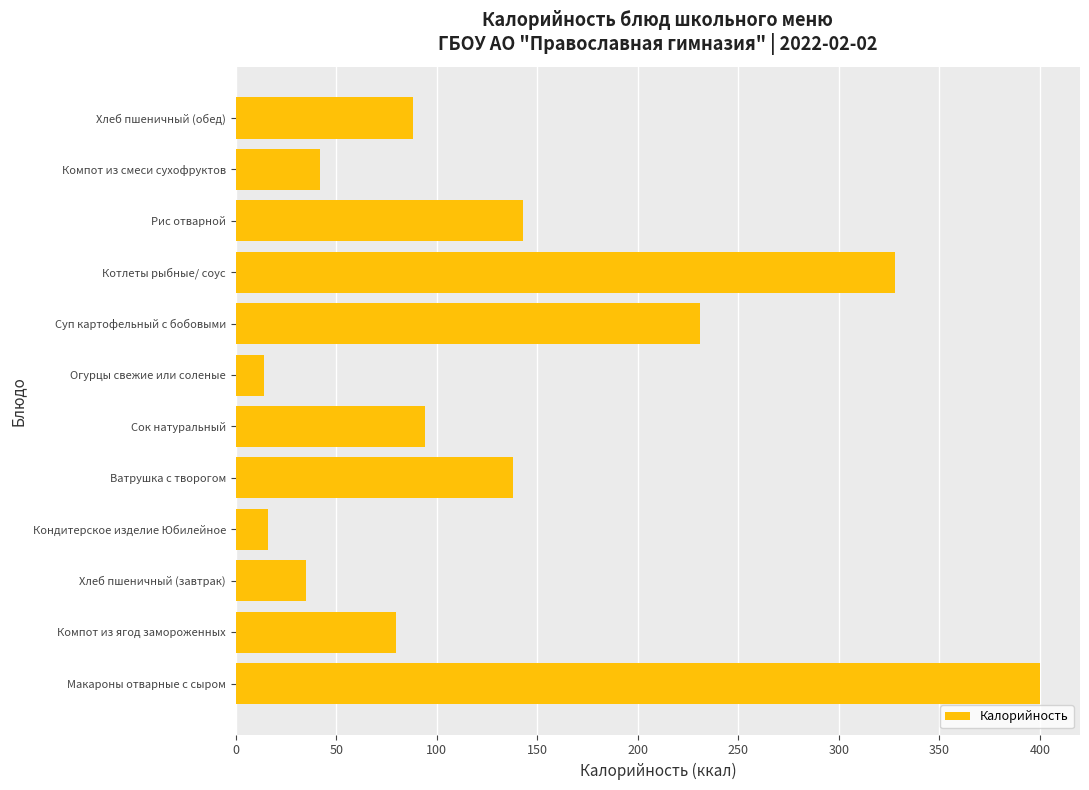

Which has a higher value, Рис отварной or Хлеб пшеничный (обед)?

Рис отварной